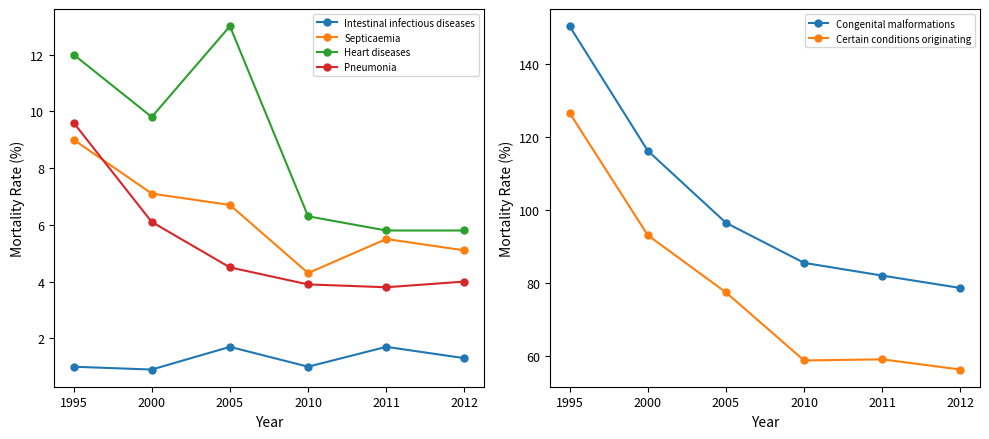

Does the chart have visible grid lines?

No